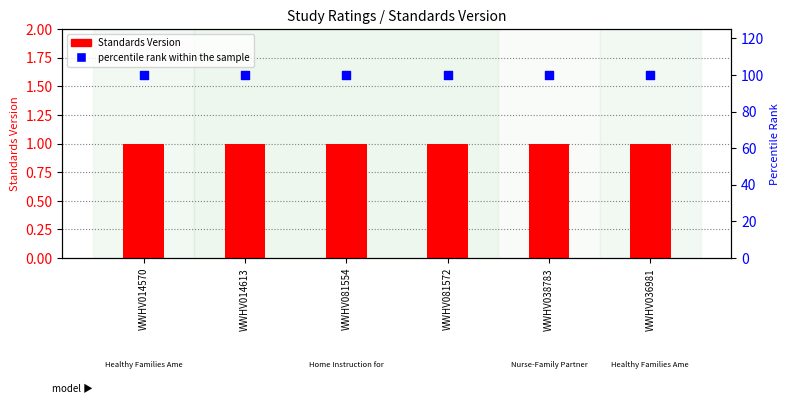

At which category is the sum across all series the highest?

WWHV014570